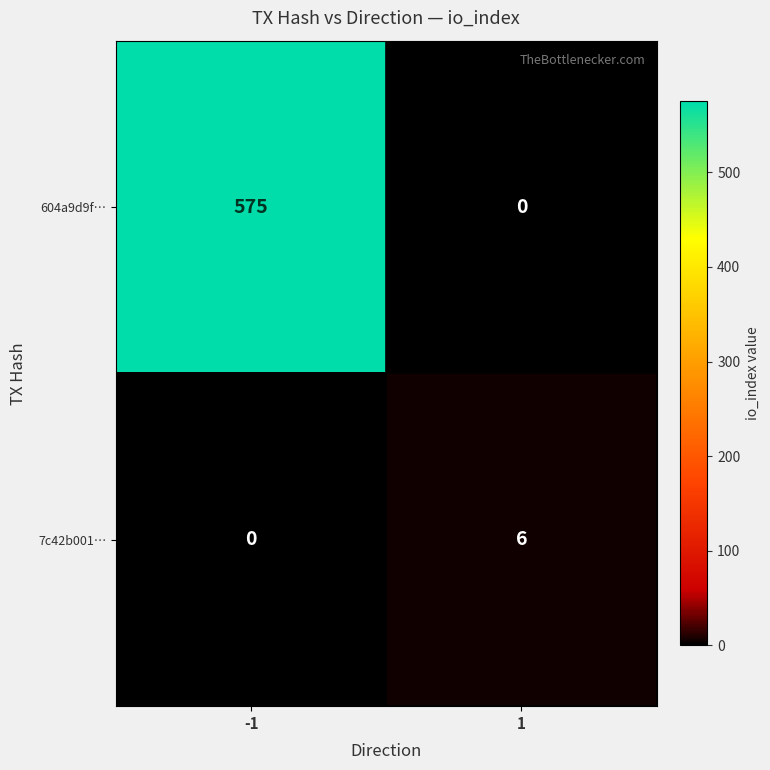

What is the highest value of the 7c42b001… series?

6